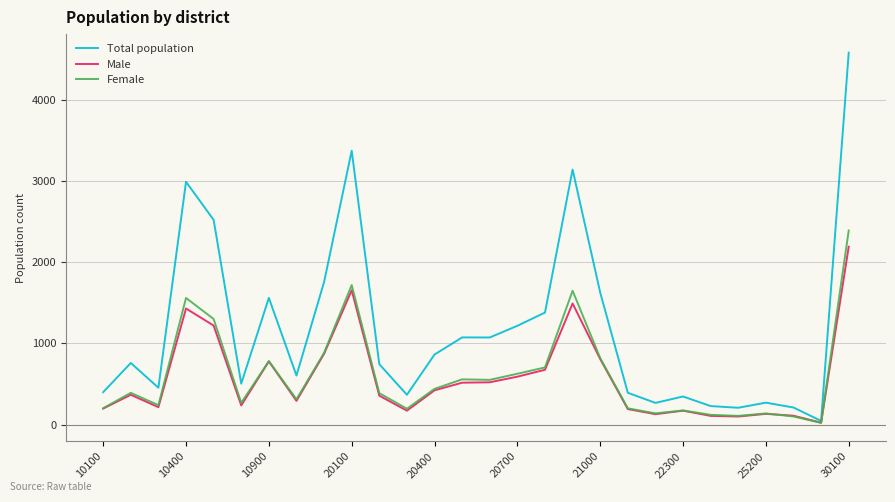

Which series has the largest range (max minus min)?

Total population